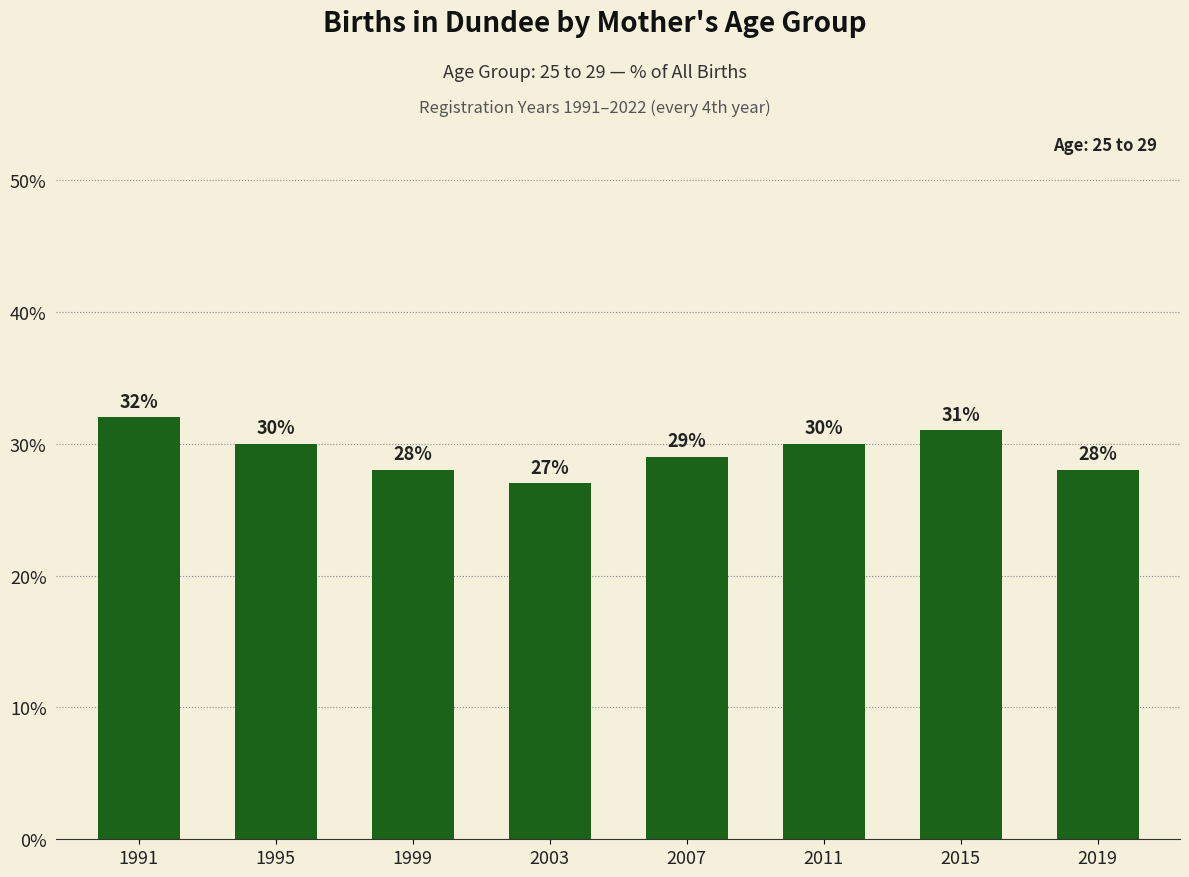

Does the chart contain stacked bars?

No